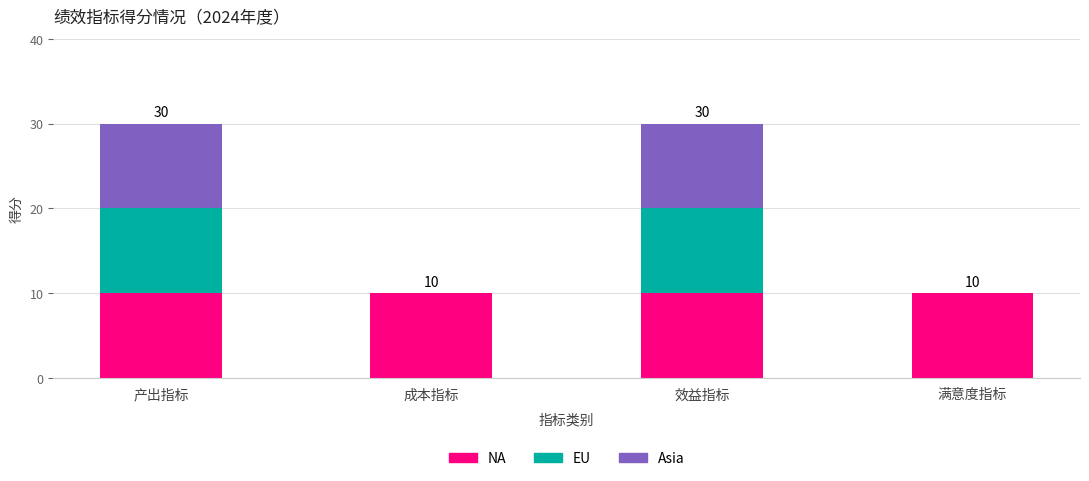

What is the maximum value for NA?

10